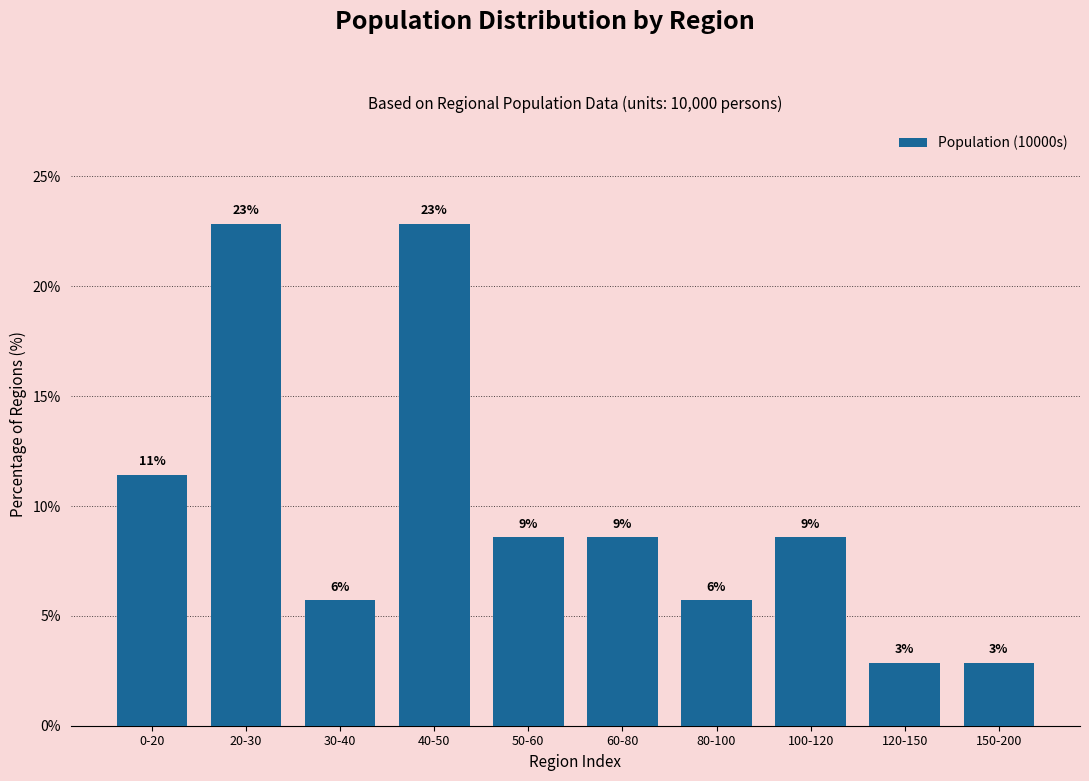

Are the bars horizontal?

No